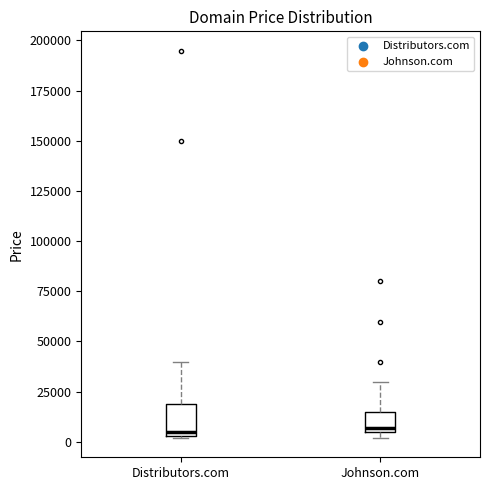

Where is the upper edge of the box for Johnson.com on the y-axis? The values are not printed on the chart, so give them approximately, as read against the axis.

15000